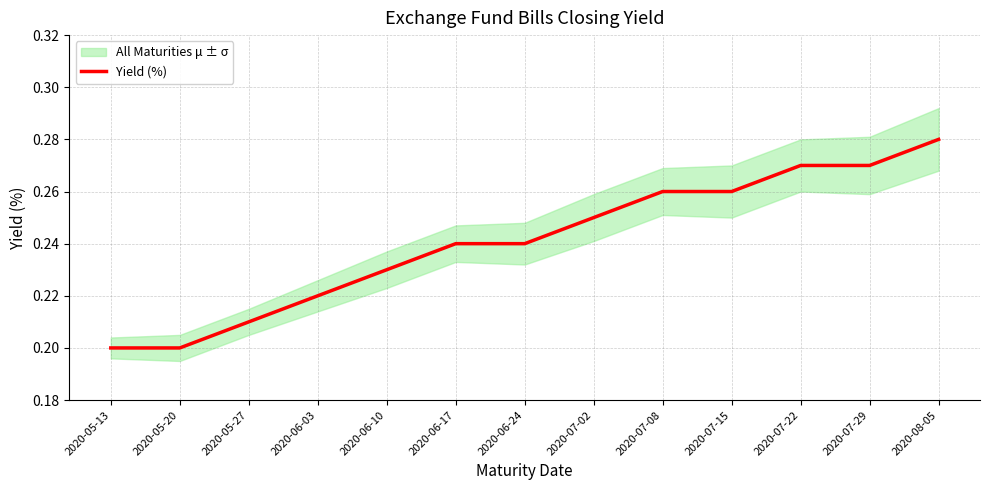

Reading left to right, what are all the values shown in this chart?

2020-05-13=0.2	2020-05-20=0.2	2020-05-27=0.2	2020-06-03=0.2	2020-06-10=0.2	2020-06-17=0.2	2020-06-24=0.2	2020-07-02=0.2	2020-07-08=0.3	2020-07-15=0.3	2020-07-22=0.3	2020-07-29=0.3	2020-08-05=0.3